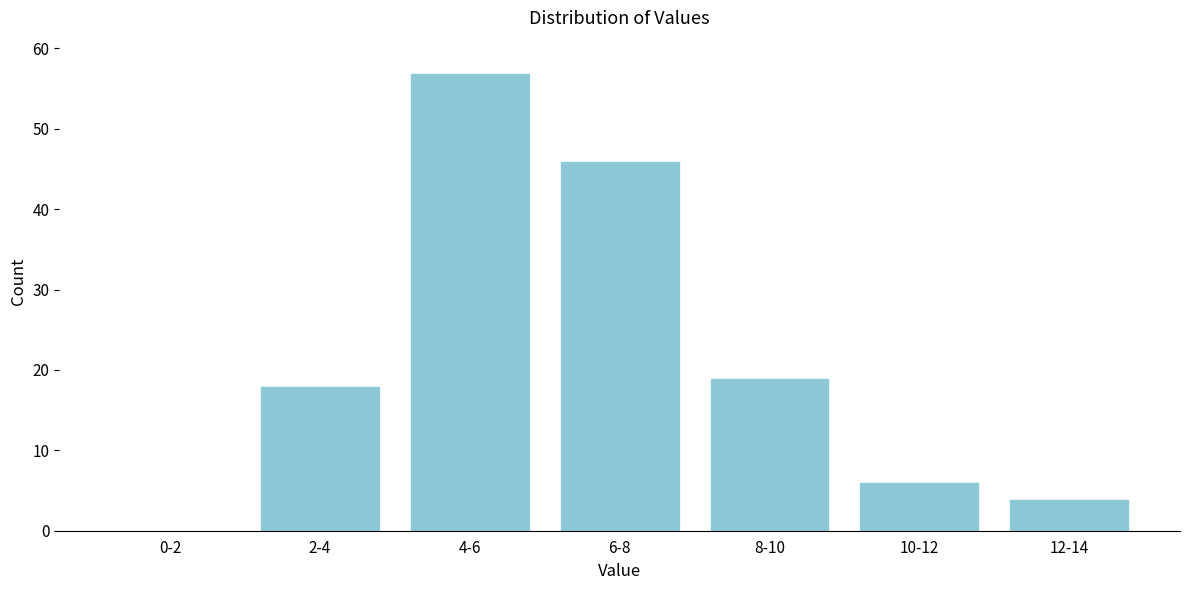

Reading left to right, extract all data points from this chart.

0-2=0	2-4=18	4-6=57	6-8=46	8-10=19	10-12=6	12-14=4